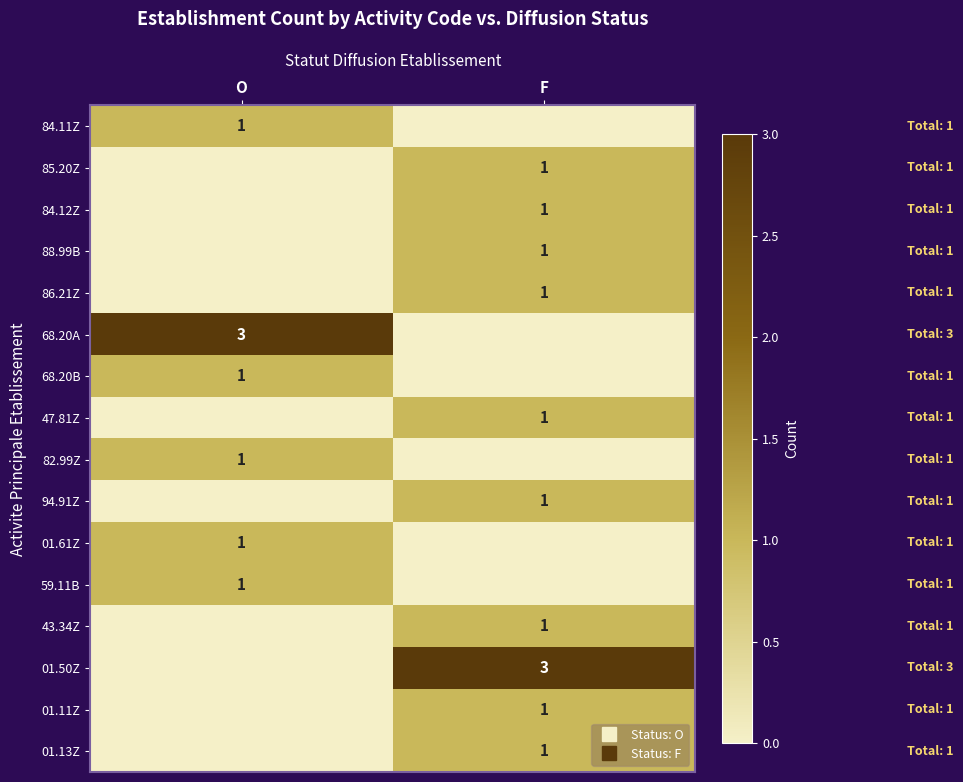

What is the maximum value shown in the chart?

3